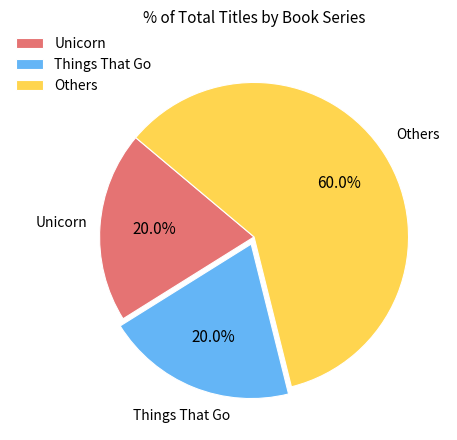

To the nearest percent, what is the difference between the largest and smallest slice percentages?

40%